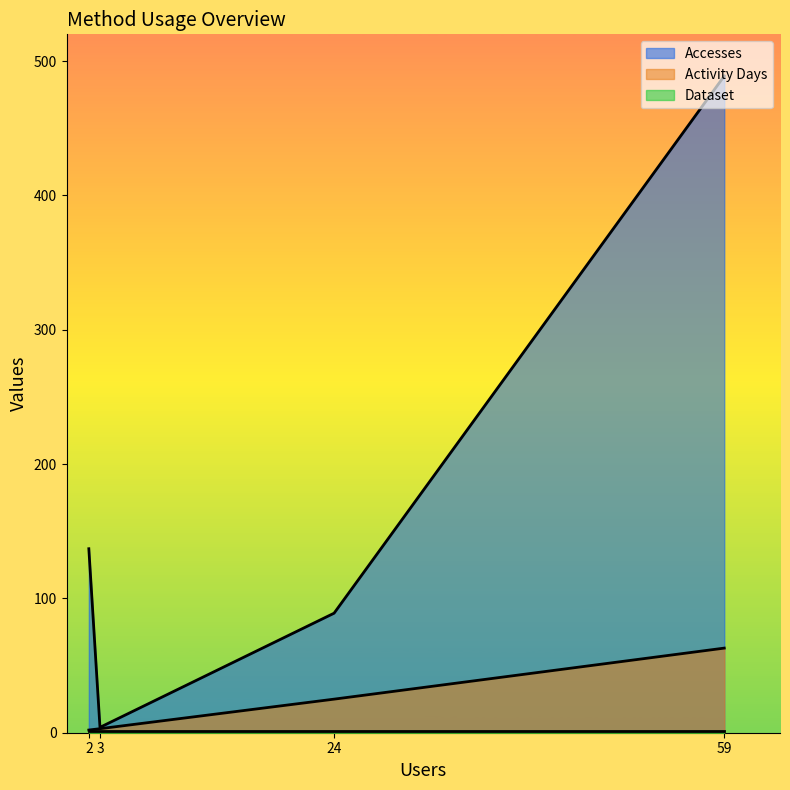

At which category is the sum across all series the highest?

59